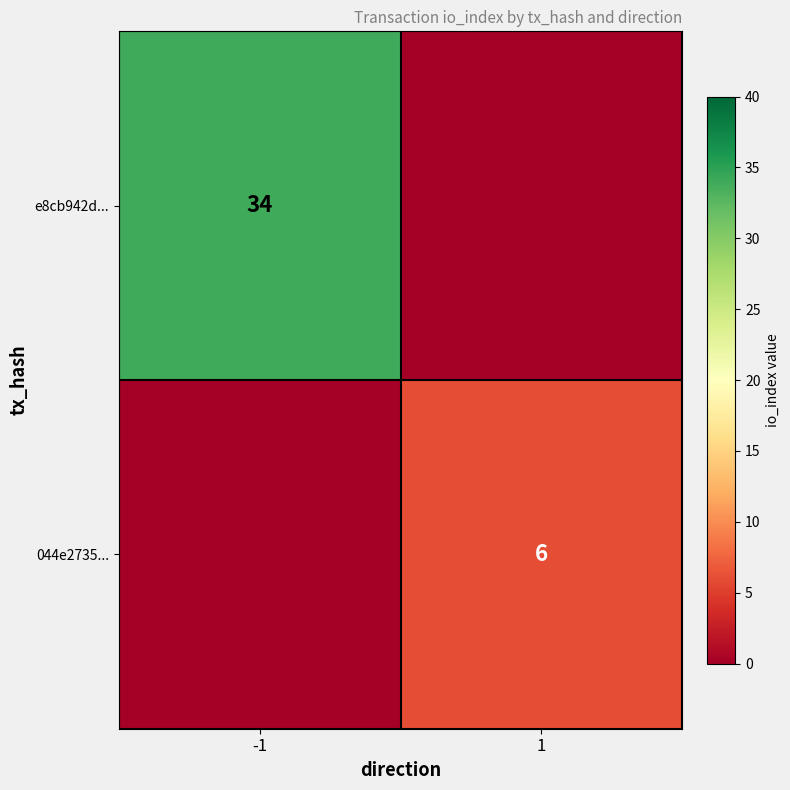

What is the total value across all series at 1?

6